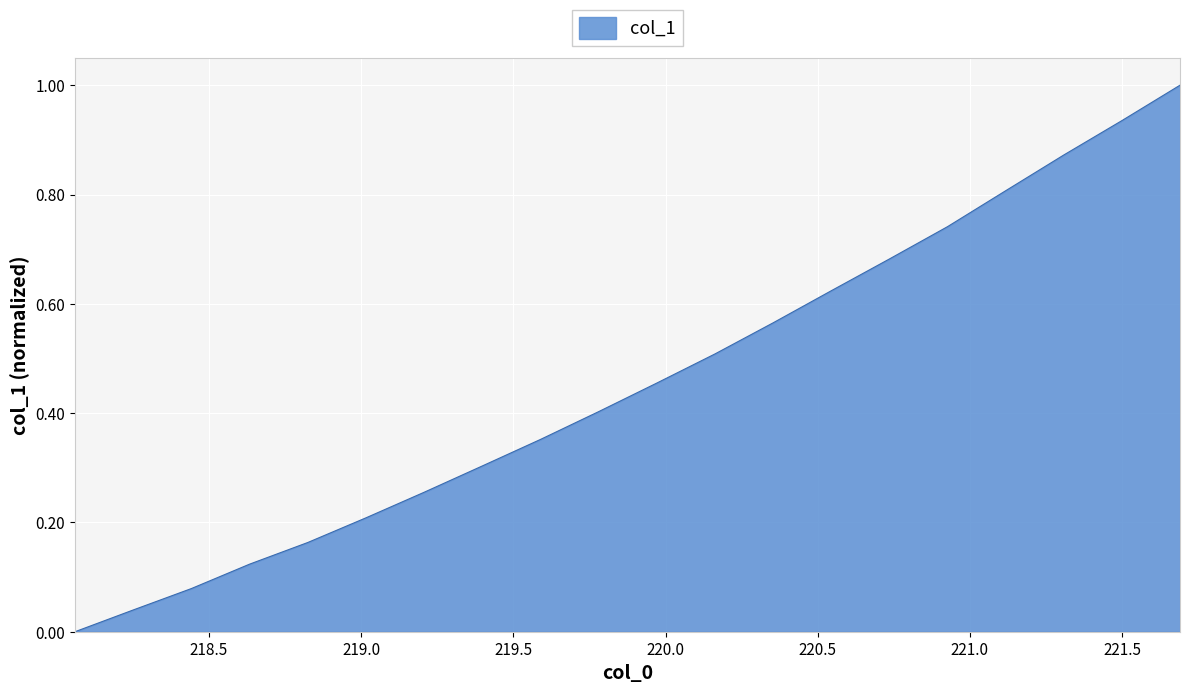

What is the maximum value shown in the chart?

1.0